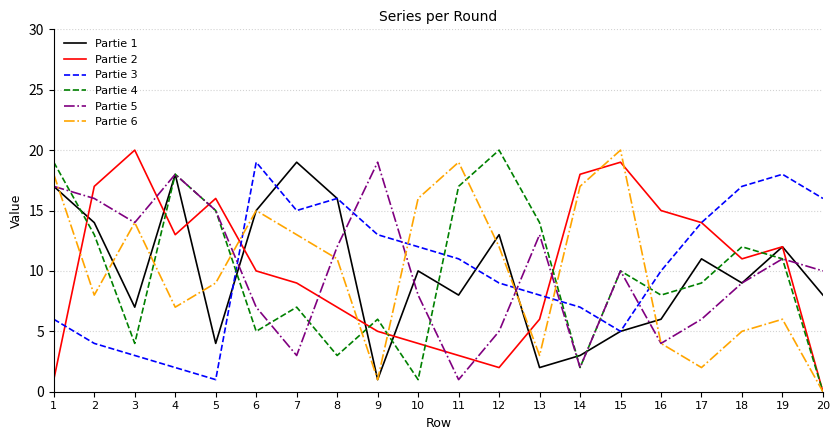

Where does the Partie 5 series first go above 10?

1